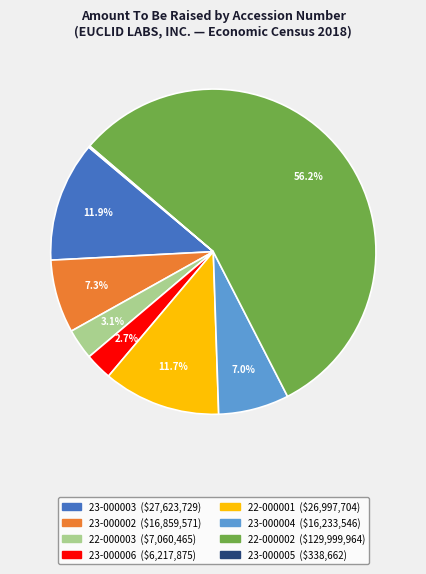

Is there a majority slice in this chart?

Yes